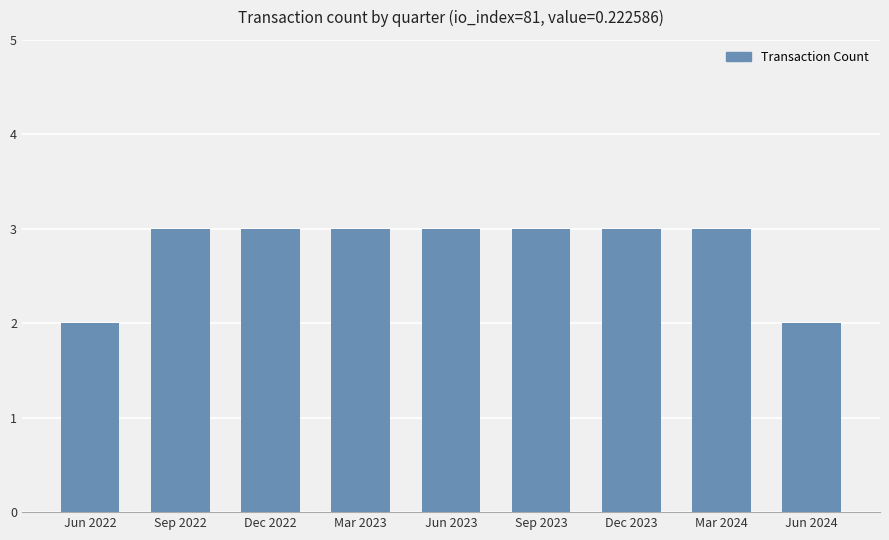

What is the maximum value shown in the chart?

3